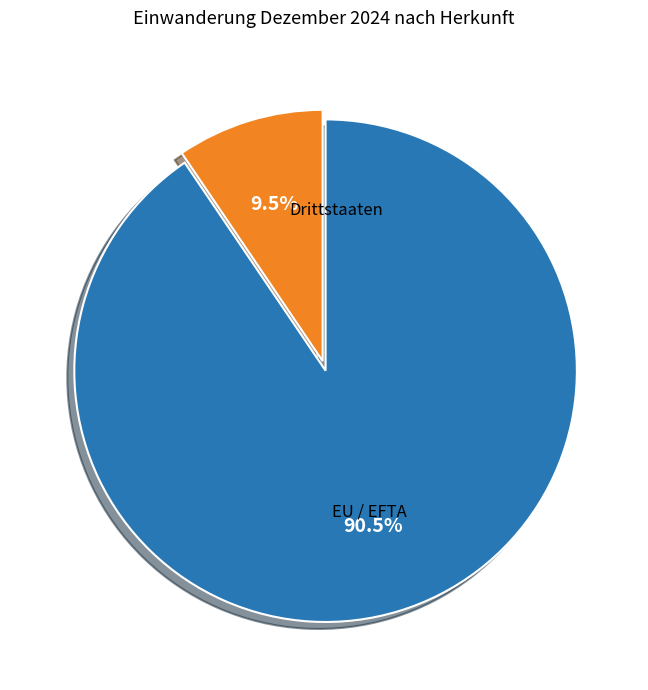

Is there a majority slice in this chart?

Yes